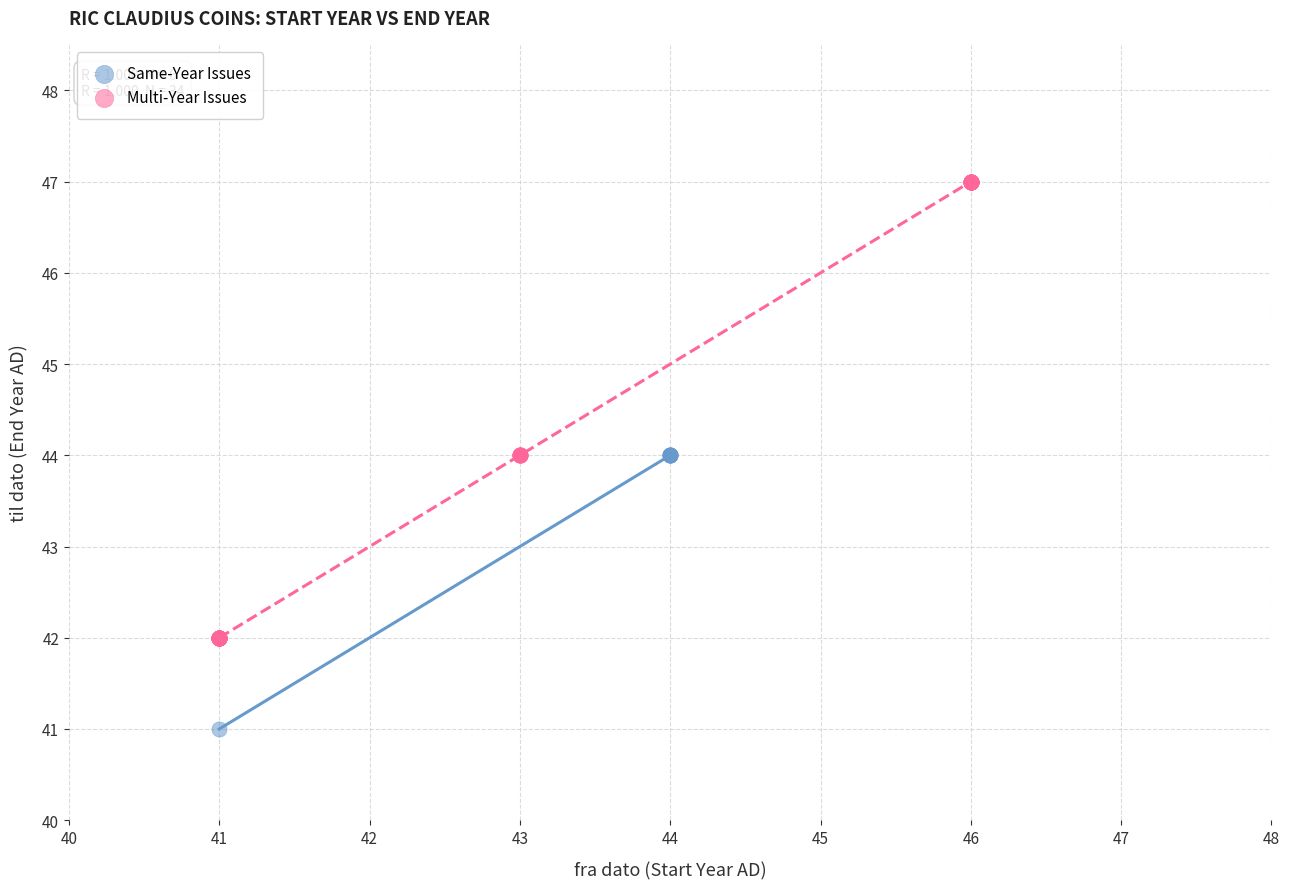

Which series reaches the maximum Y coordinate?

Multi-Year Issues